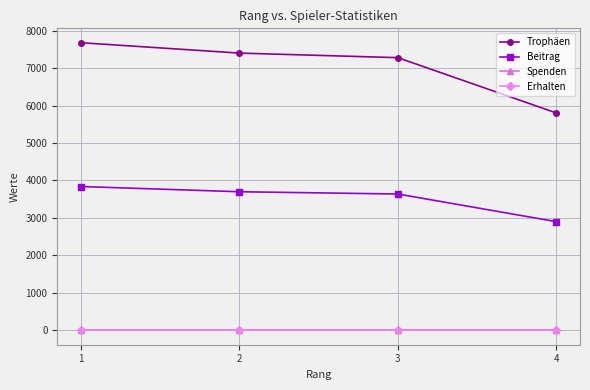

Does the chart have visible grid lines?

Yes